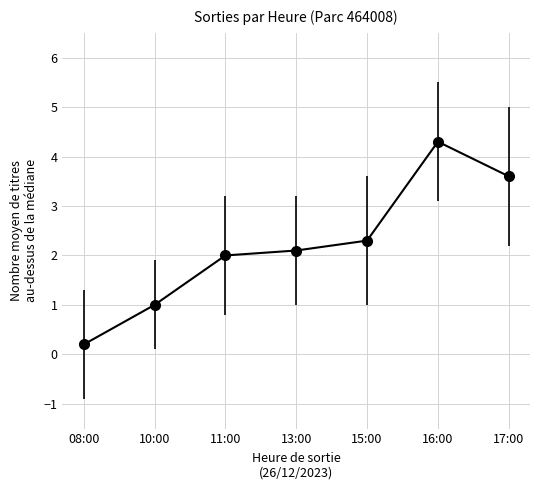

What is the value of the 2nd point from the left?

1.0